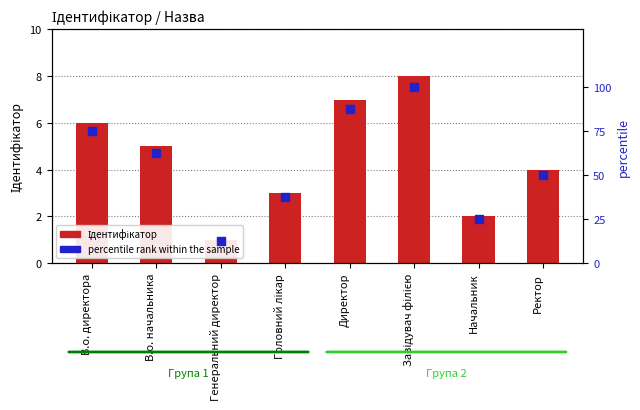

What is the total value across all series at Начальник?

27.0